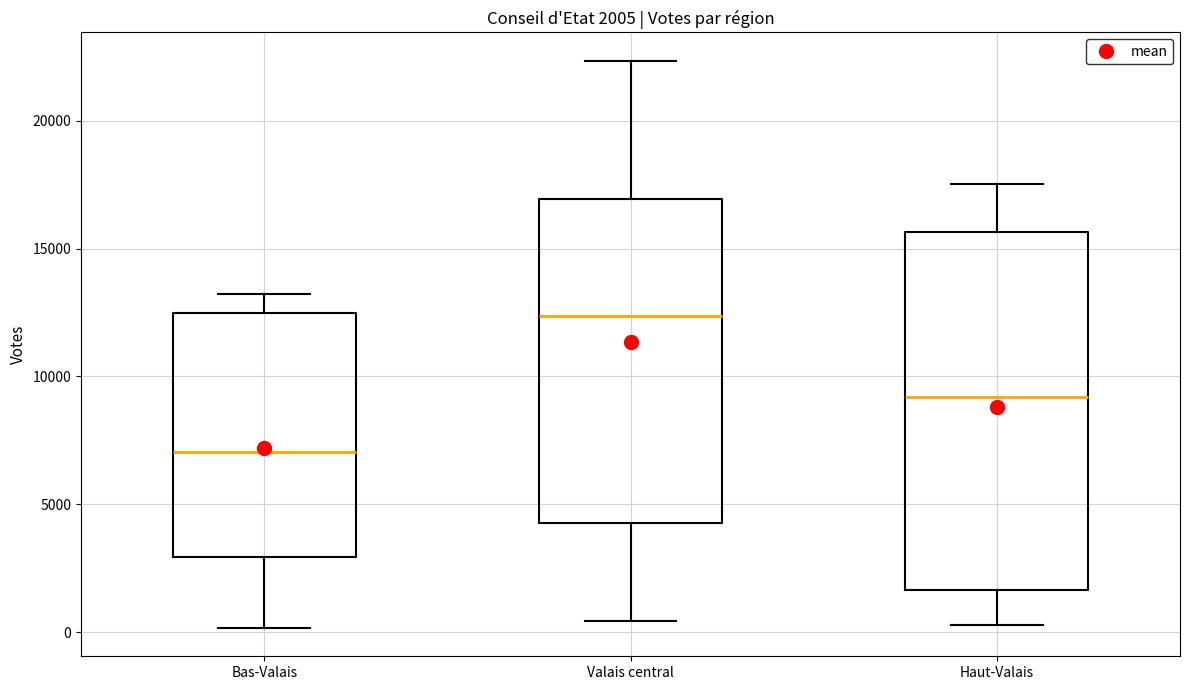

Which box's median line is the highest?

Valais central